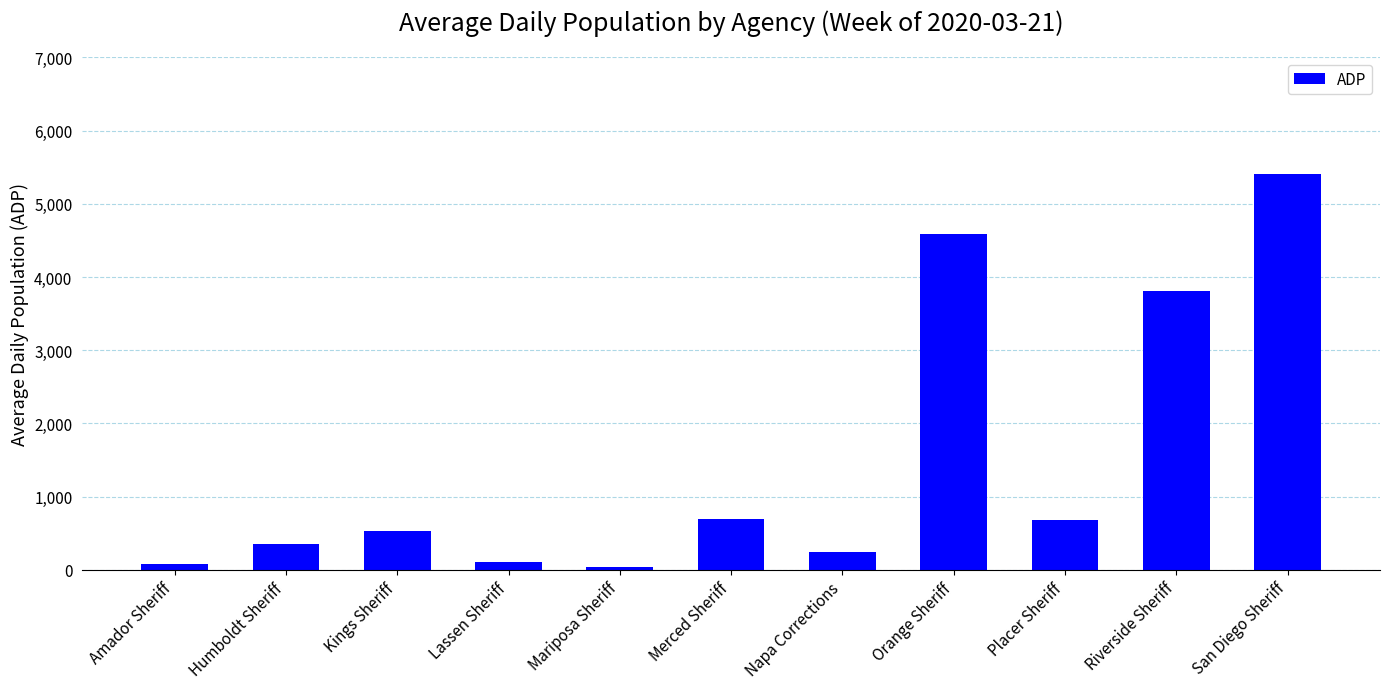

How many values are below 529?

5